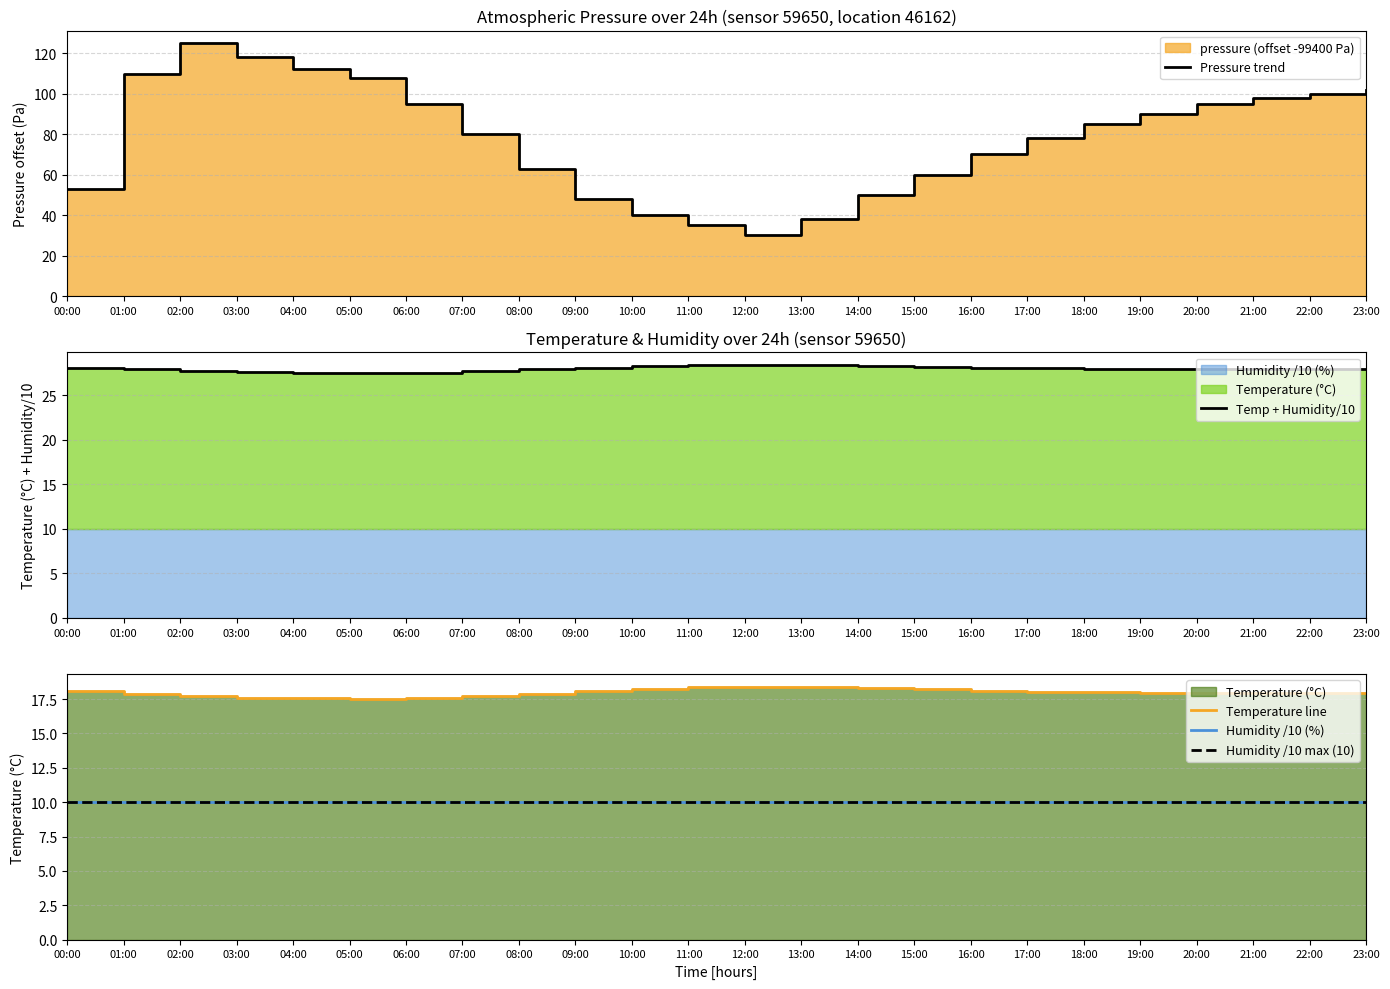

At how many categories does at least one series exceed 96?

8